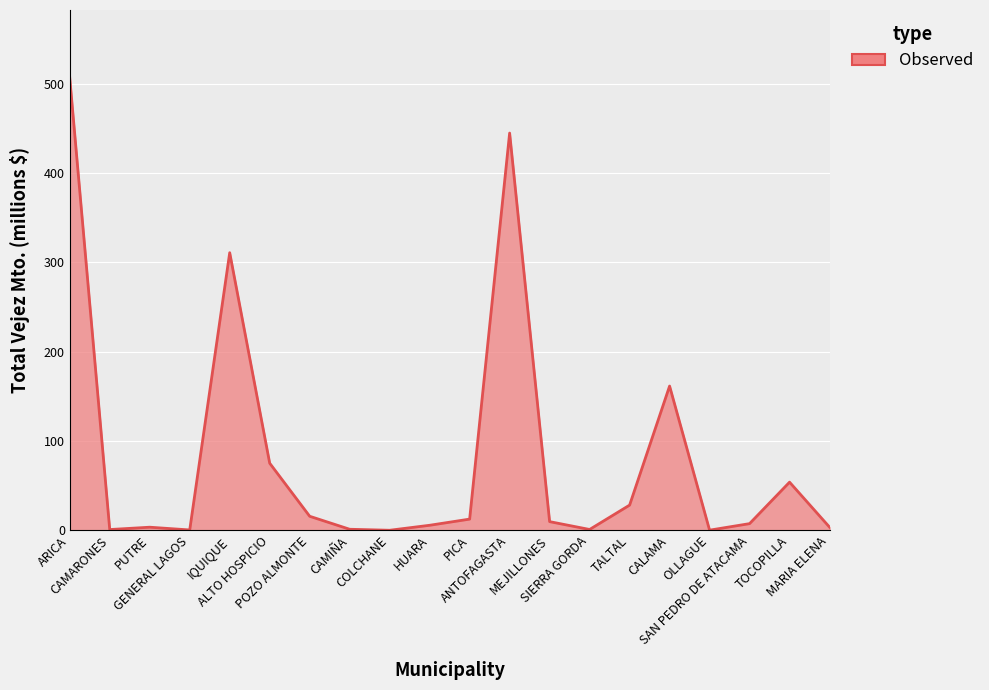

Does the chart have visible grid lines?

Yes